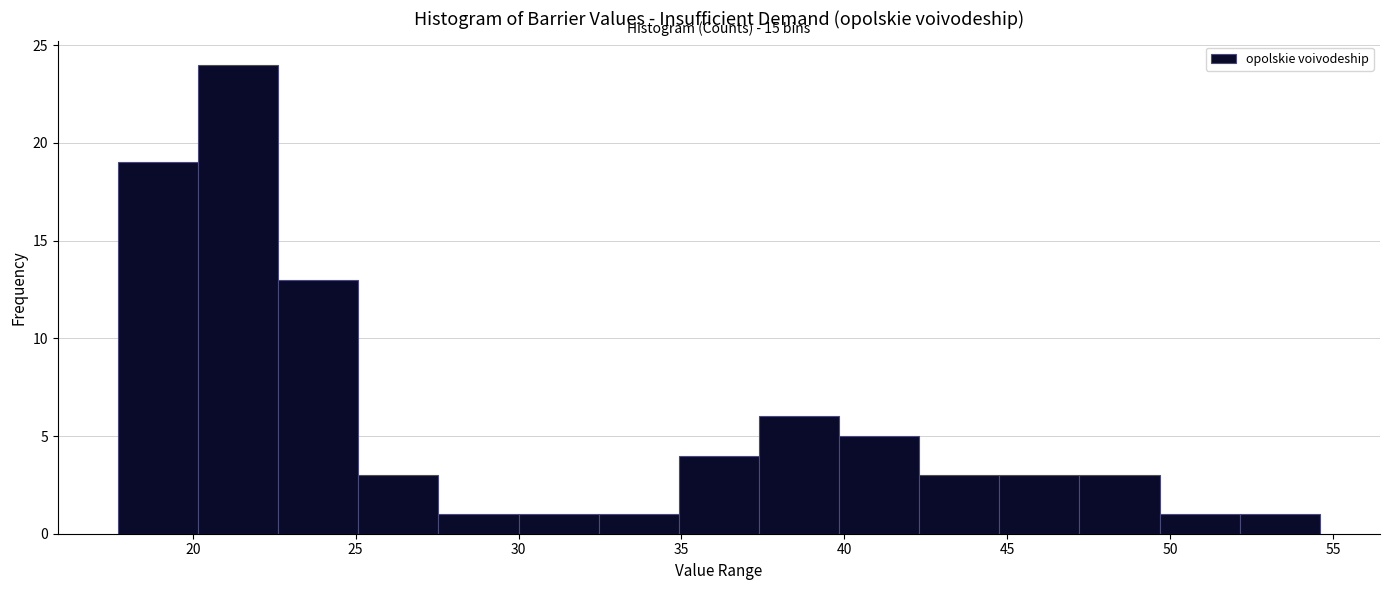

Over which range of the x-axis is the bar tallest?

20.0 to 22.5